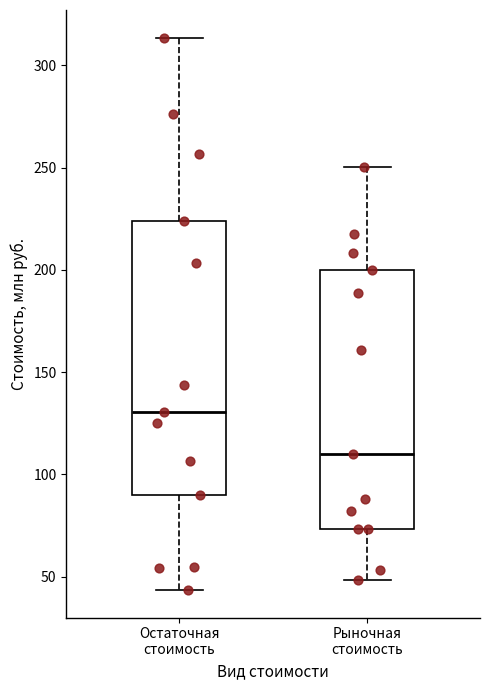

Which box has the lowest median line?

Рыночная стоимость